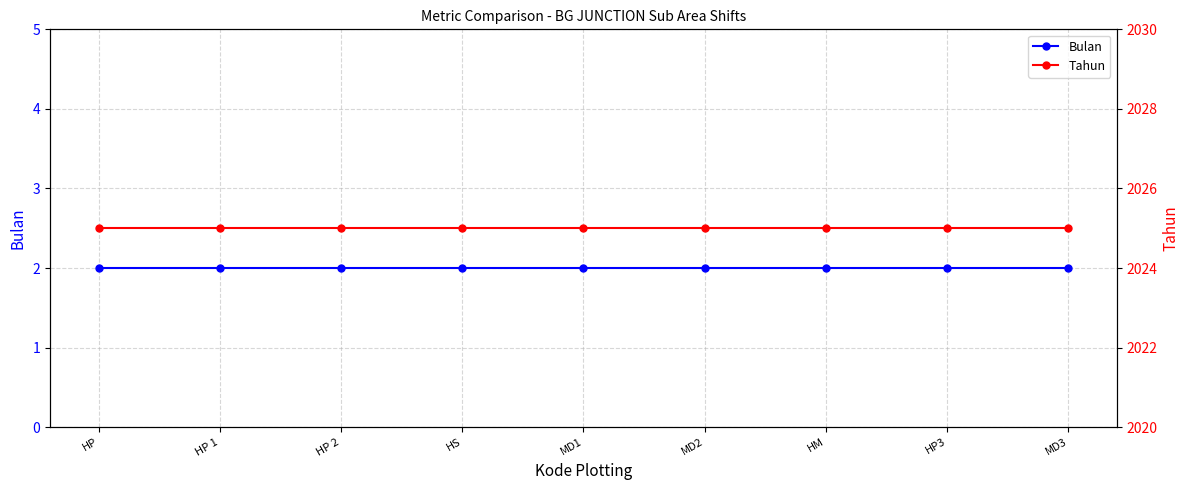

What is the difference between the highest and lowest values at MD3?

2023